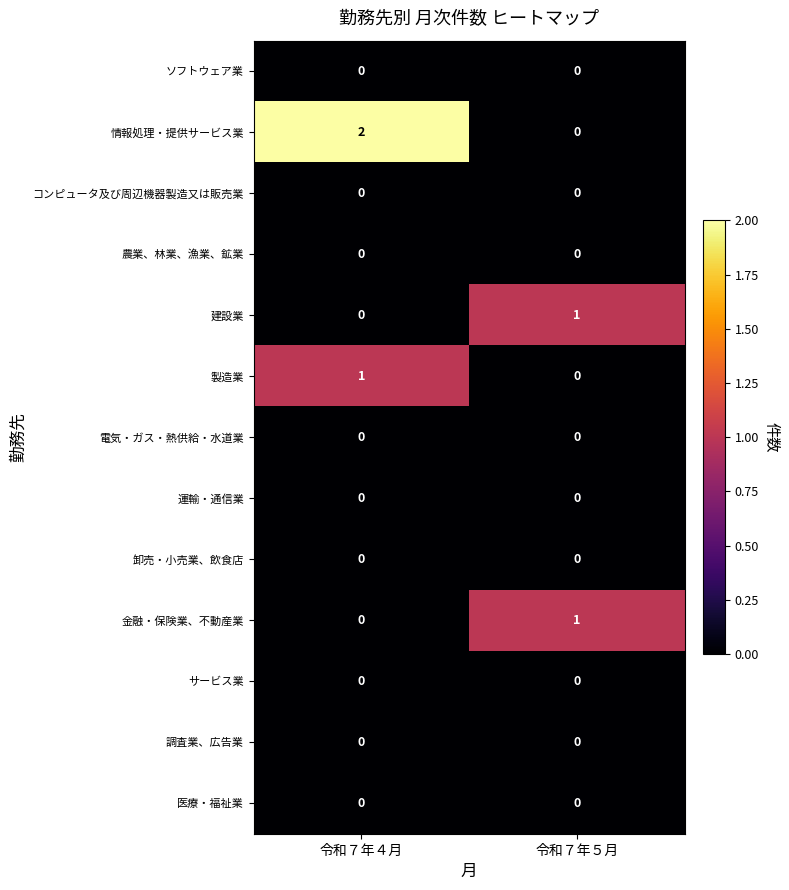

Which category has the highest value across all series?

令和７年４月